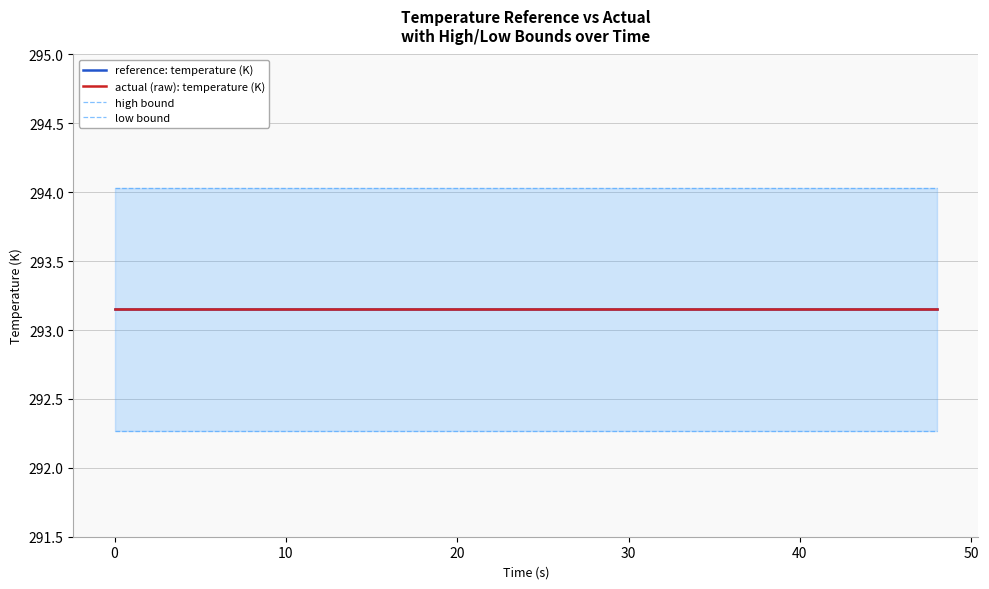

Which series has the largest total across all categories?

high bound